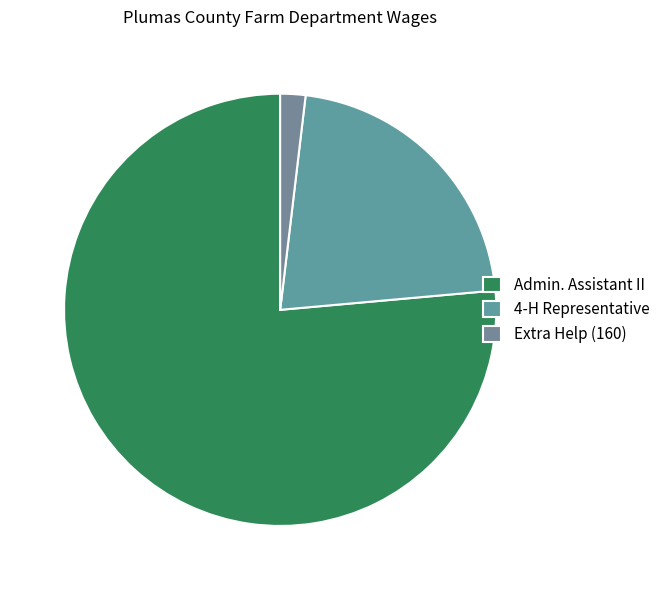

Is there a majority slice in this chart?

Yes